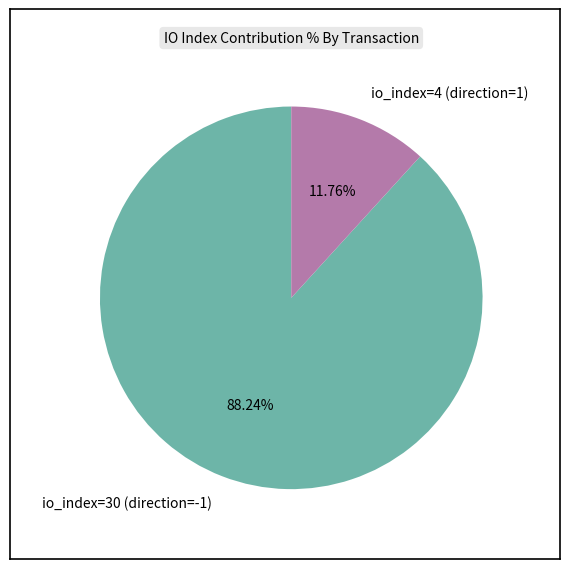

Between io_index=30 (direction=-1) and io_index=4 (direction=1), which is larger?

io_index=30 (direction=-1)